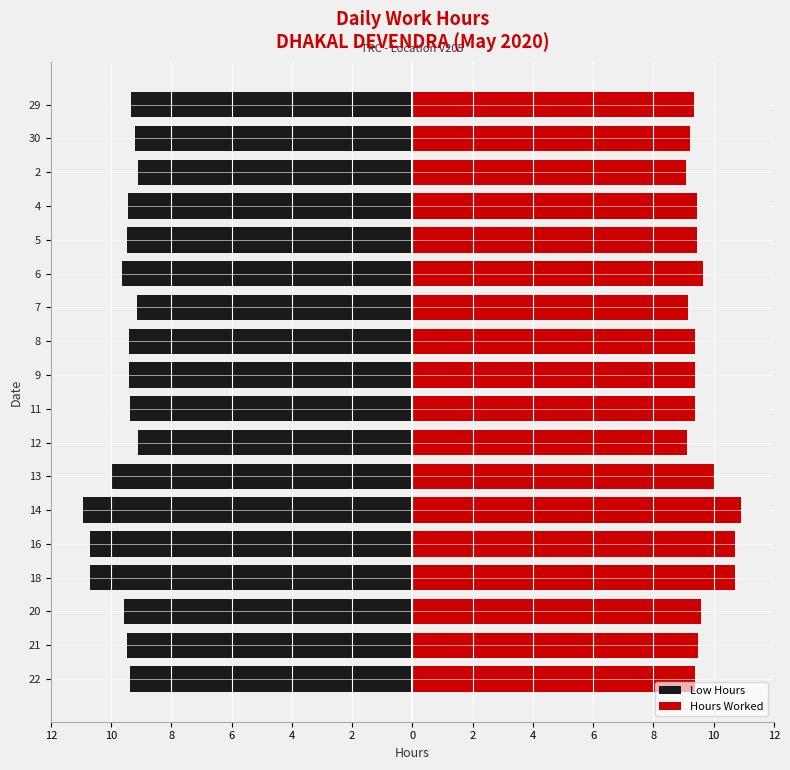

Is the value of Low Hours at 11 greater than the value of Hours Worked at 8?

No